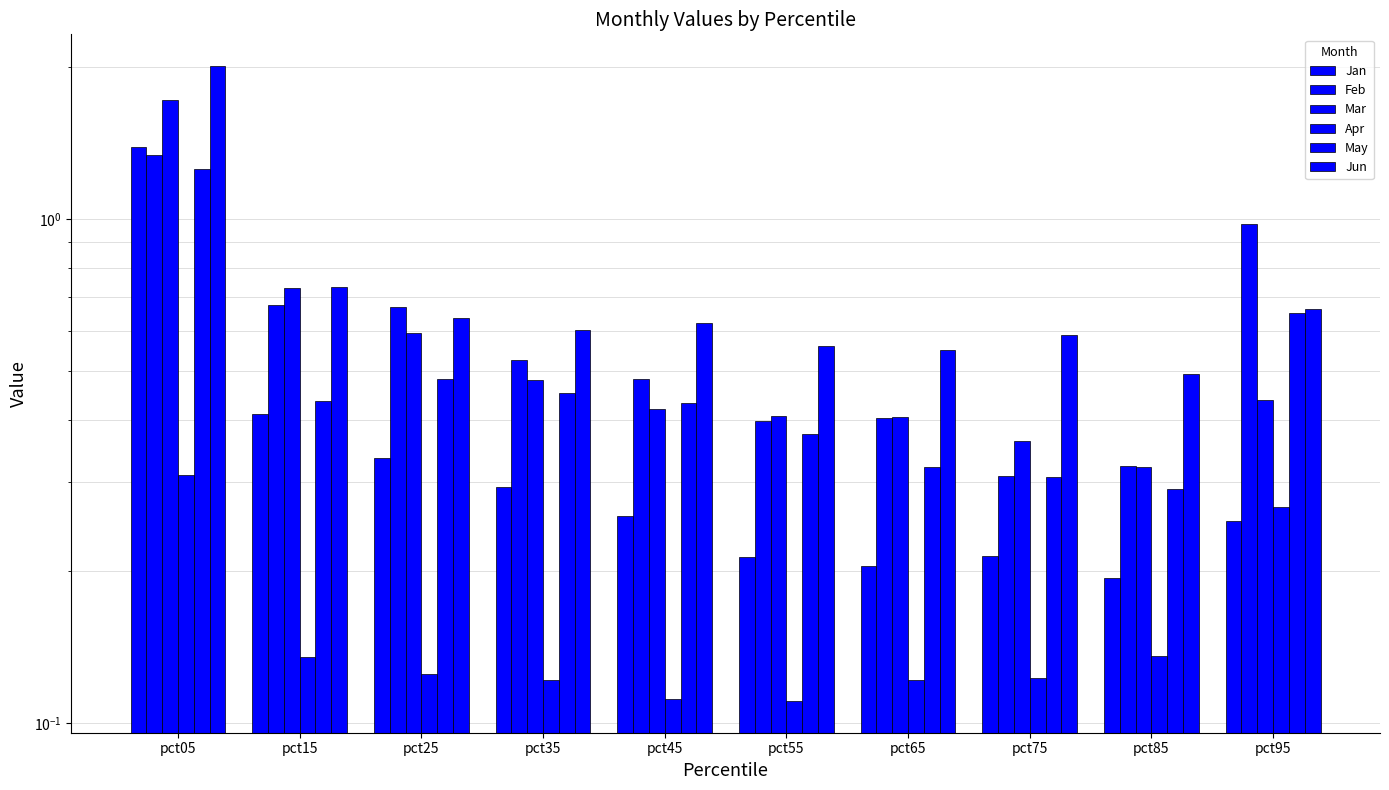

True or false: Apr has a value of 0.1 at pct85.

True